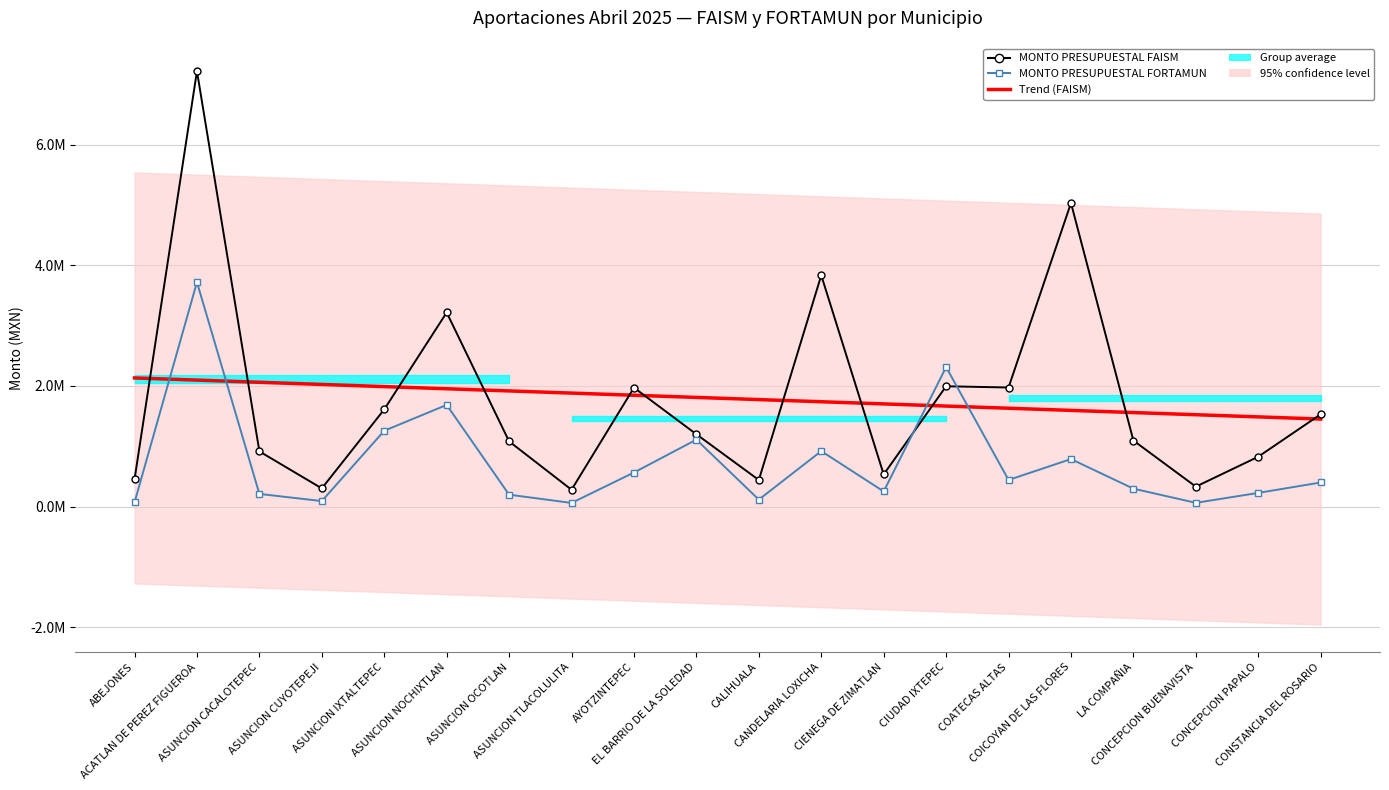

Reading right to left, extract all data points from this chart.

Trend (FAISM Presupuestal): CONSTANCIA DEL ROSARIO=1451848.3	CONCEPCION PAPALO=1487726.6	CONCEPCION BUENAVISTA=1523604.9	LA COMPAÑIA=1559483.2	COICOYAN DE LAS FLORES=1595361.5	COATECAS ALTAS=1631239.8	CIUDAD IXTEPEC=1667118.1	CIENEGA DE ZIMATLAN=1702996.4	CANDELARIA LOXICHA=1738874.7	CALIHUALA=1774753.0	EL BARRIO DE LA SOLEDAD=1810631.3	AYOTZINTEPEC=1846509.6	ASUNCION TLACOLULITA=1882387.9	ASUNCION OCOTLAN=1918266.2	ASUNCION NOCHIXTLAN=1954144.5	ASUNCION IXTALTEPEC=1990022.8	ASUNCION CUYOTEPEJI=2025901.1	ASUNCION CACALOTEPEC=2061779.4	ACATLAN DE PEREZ FIGUEROA=2097657.7	ABEJONES=2133536.0
MONTO PRESUPUESTAL FAISM: CONSTANCIA DEL ROSARIO=1530912.5	CONCEPCION PAPALO=826783.7	CONCEPCION BUENAVISTA=330628.7	LA COMPAÑIA=1095297.9	COICOYAN DE LAS FLORES=5035040.9	COATECAS ALTAS=1974916.2	CIUDAD IXTEPEC=1995765.7	CIENEGA DE ZIMATLAN=532950.6	CANDELARIA LOXICHA=3836042.0	CALIHUALA=440723.5	EL BARRIO DE LA SOLEDAD=1199478.1	AYOTZINTEPEC=1972485.0	ASUNCION TLACOLULITA=279183.4	ASUNCION OCOTLAN=1081343.4	ASUNCION NOCHIXTLAN=3219232.3	ASUNCION IXTALTEPEC=1611644.9	ASUNCION CUYOTEPEJI=301620.0	ASUNCION CACALOTEPEC=915428.9	ACATLAN DE PEREZ FIGUEROA=7223058.7	ABEJONES=451307.1
MONTO PRESUPUESTAL FORTAMUN: CONSTANCIA DEL ROSARIO=399364.6	CONCEPCION PAPALO=226913.6	CONCEPCION BUENAVISTA=61960.4	LA COMPAÑIA=297195.8	COICOYAN DE LAS FLORES=787935.6	COATECAS ALTAS=441303.3	CIUDAD IXTEPEC=2313793.6	CIENEGA DE ZIMATLAN=250725.5	CANDELARIA LOXICHA=920013.5	CALIHUALA=115516.7	EL BARRIO DE LA SOLEDAD=1110179.3	AYOTZINTEPEC=564977.0	ASUNCION TLACOLULITA=60477.3	ASUNCION OCOTLAN=197334.1	ASUNCION NOCHIXTLAN=1686114.7	ASUNCION IXTALTEPEC=1257417.7	ASUNCION CUYOTEPEJI=91210.4	ASUNCION CACALOTEPEC=209858.0	ACATLAN DE PEREZ FIGUEROA=3721498.4	ABEJONES=69293.5